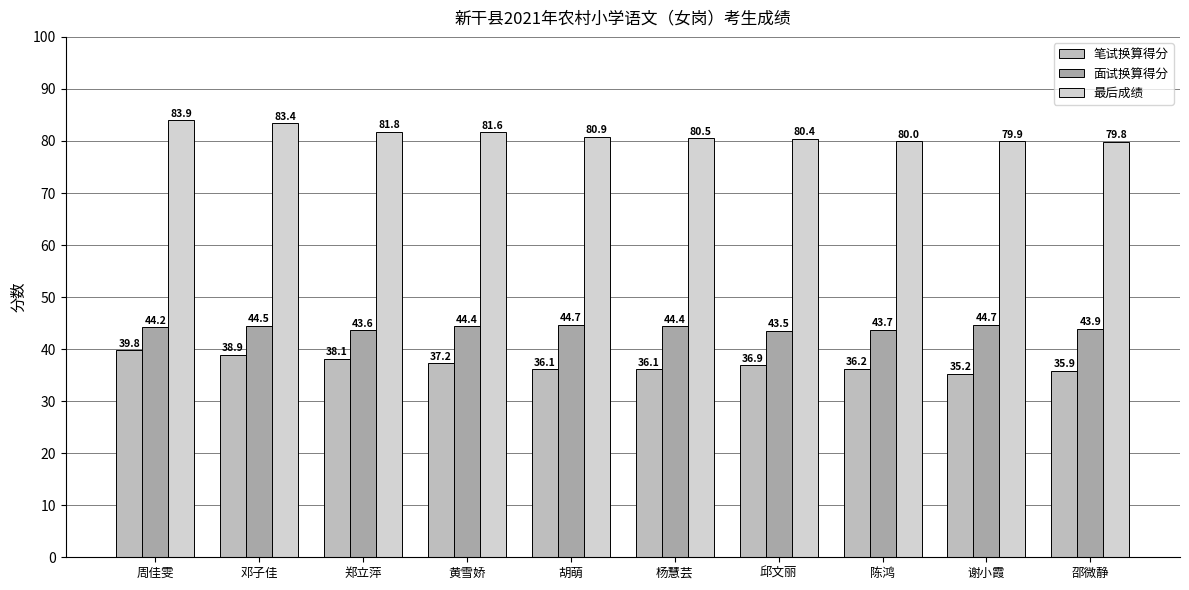

Rank the categories by 最后成绩 value from lowest to highest.

邵微静, 谢小霞, 陈鸿, 邱文丽, 杨慧芸, 胡萌, 黄雪娇, 郑立萍, 邓子佳, 周佳雯